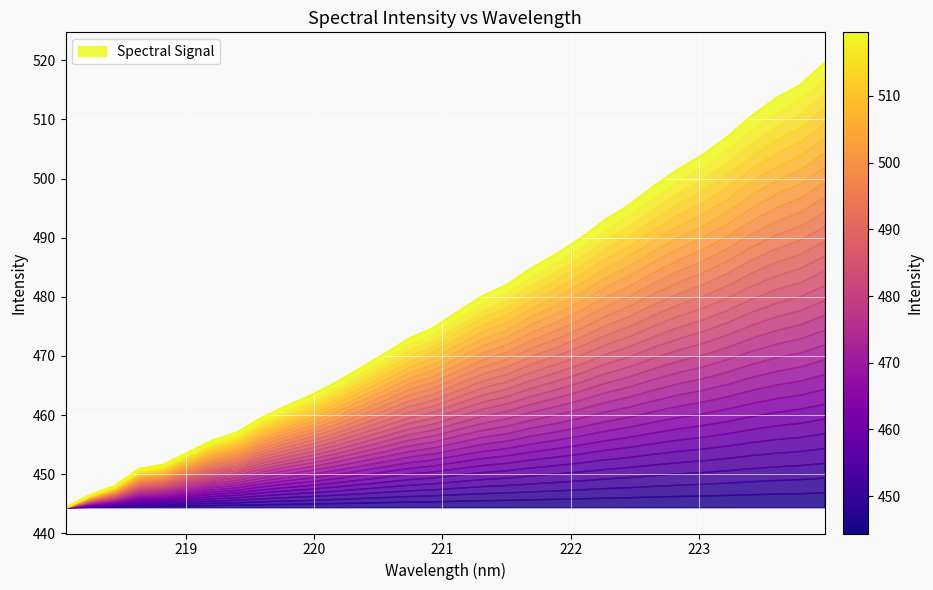

What is the sum of all values?

15304.0